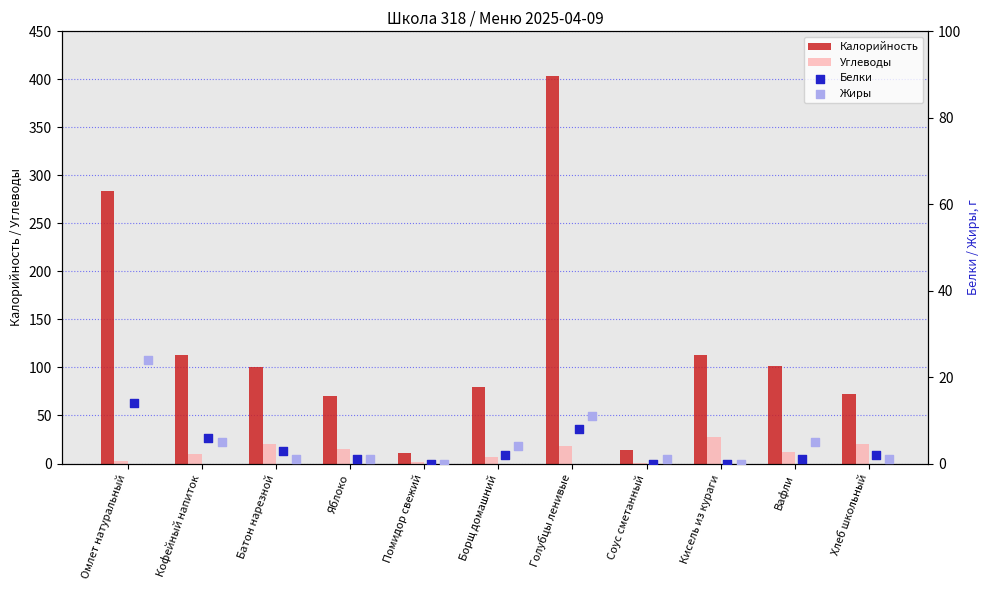

Which series has the widest spread of Y values?

Калорийность